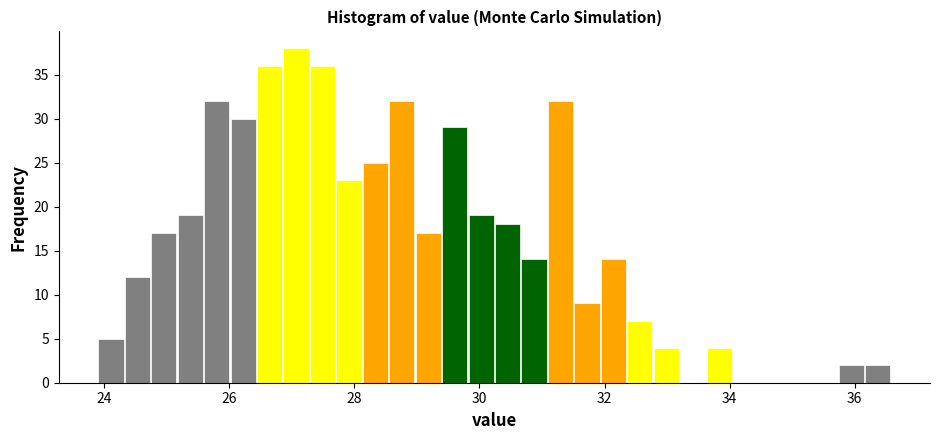

Read against the x-axis, roughly where is the centre of the tallest bar?

27.0